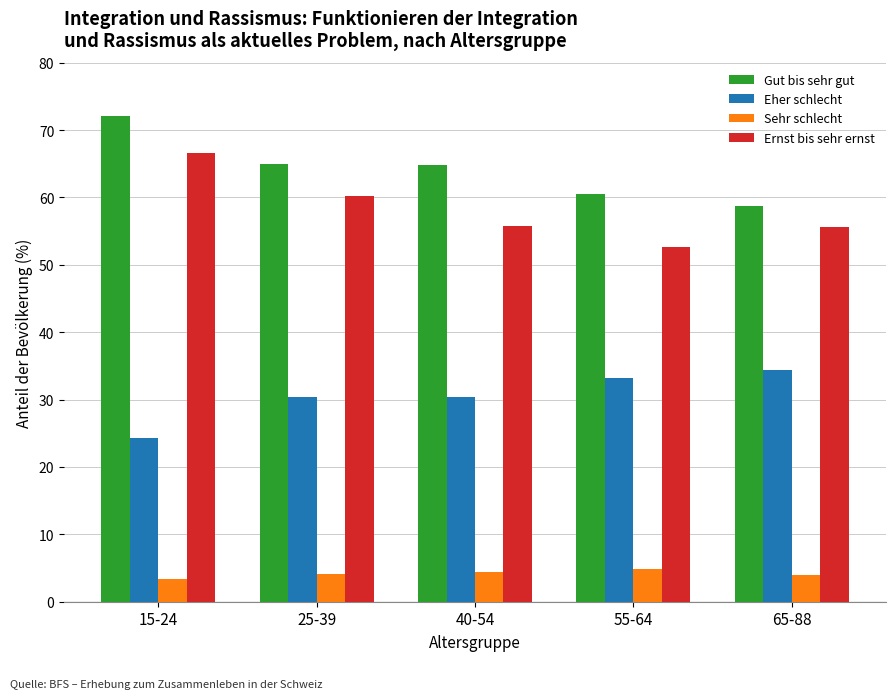

At which category does the chart reach its peak across all series?

15-24